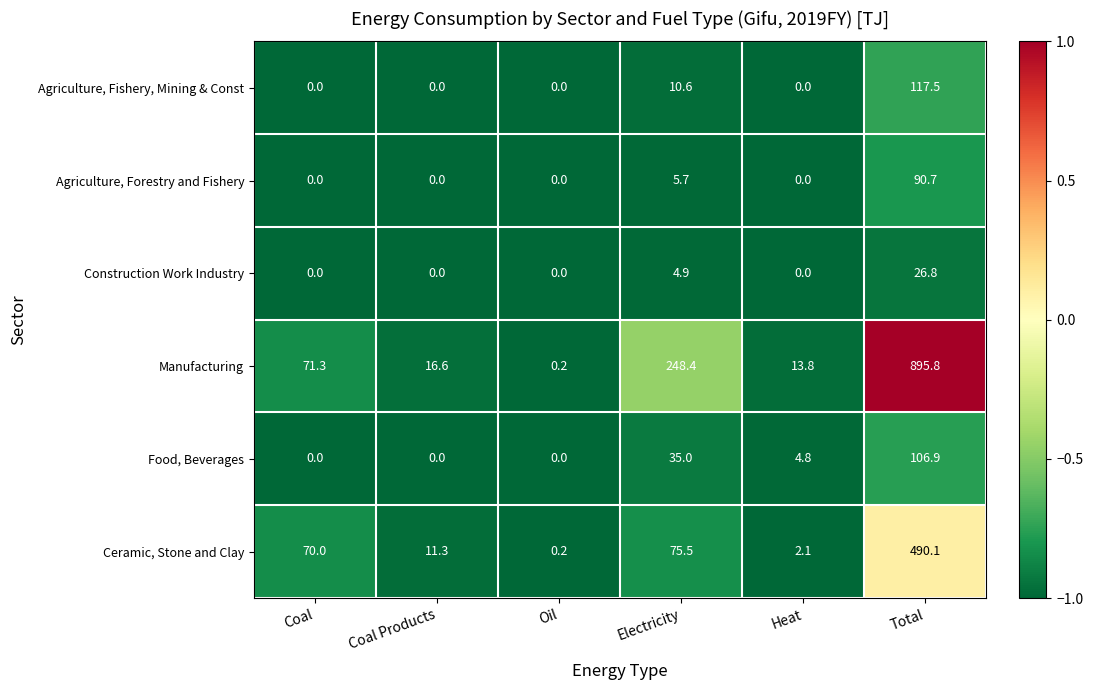

At which category is the sum across all series the highest?

Total